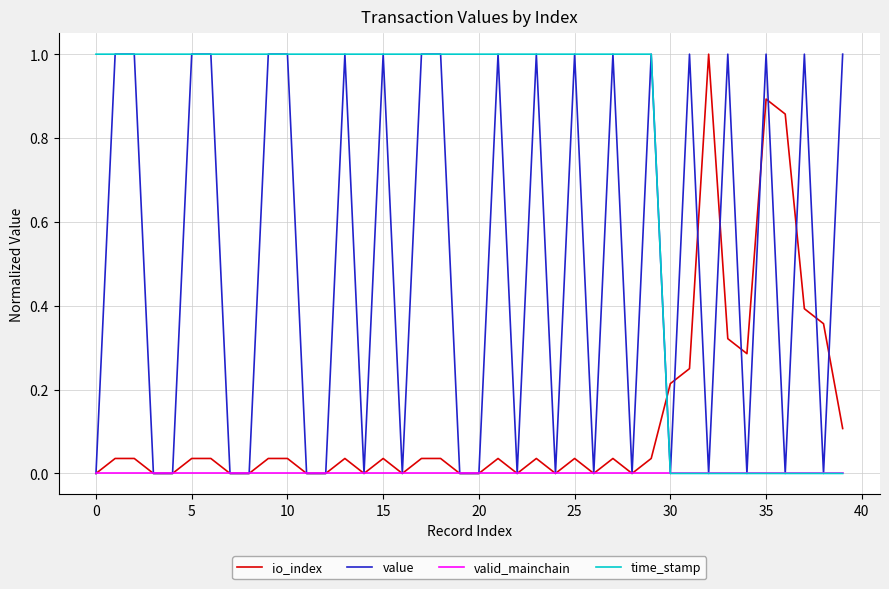

Rank the series by their average value, from highest to lowest.

time_stamp, value, io_index, valid_mainchain